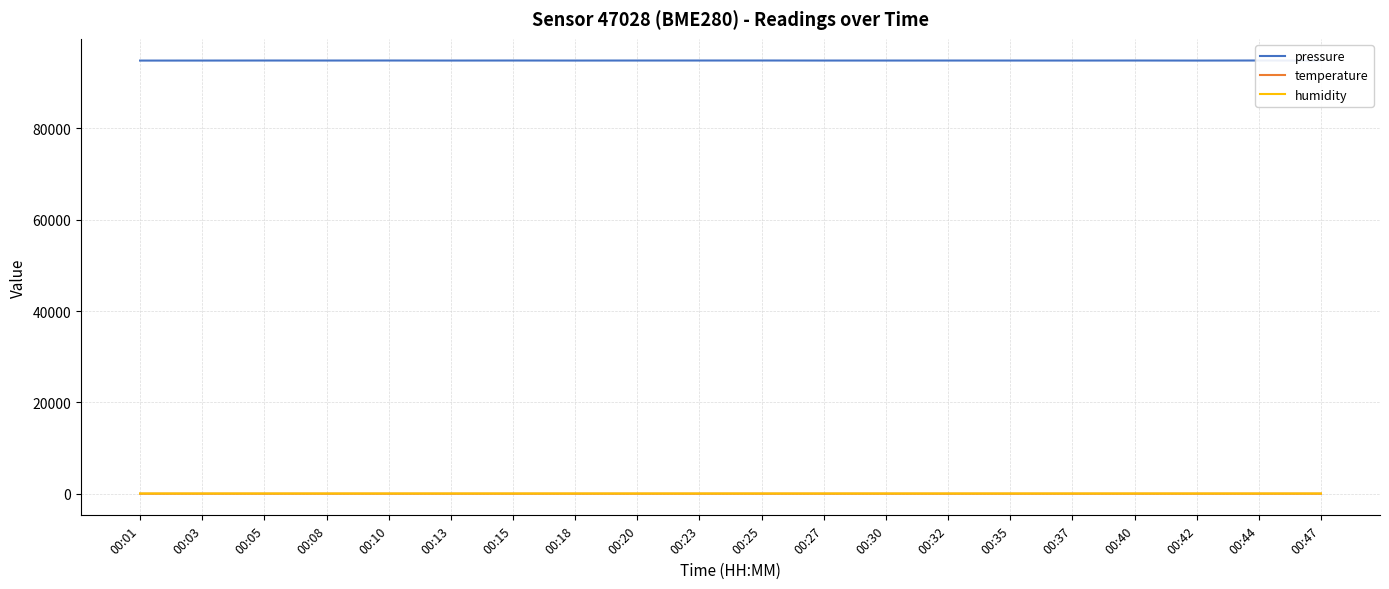

Reading left to right, transcribe all the data shown in this chart.

pressure: 94838.8	94842.9	94851.7	94849.0	94853.0	94845.3	94852.5	94844.5	94850.8	94853.0	94854.9	94846.4	94846.6	94848.2	94847.0	94845.3	94851.7	94842.0	94856.0	94841.2
temperature: 9.6	9.5	9.6	9.7	9.8	9.7	9.8	9.5	9.5	9.5	9.2	9.2	9.6	9.4	9.5	9.4	9.2	9.2	9.1	9.2
humidity: 53.4	53.4	53.7	53.1	52.9	53.2	53.1	53.0	53.4	53.2	54.2	54.3	53.4	53.2	53.5	53.4	53.8	53.9	54.0	53.8